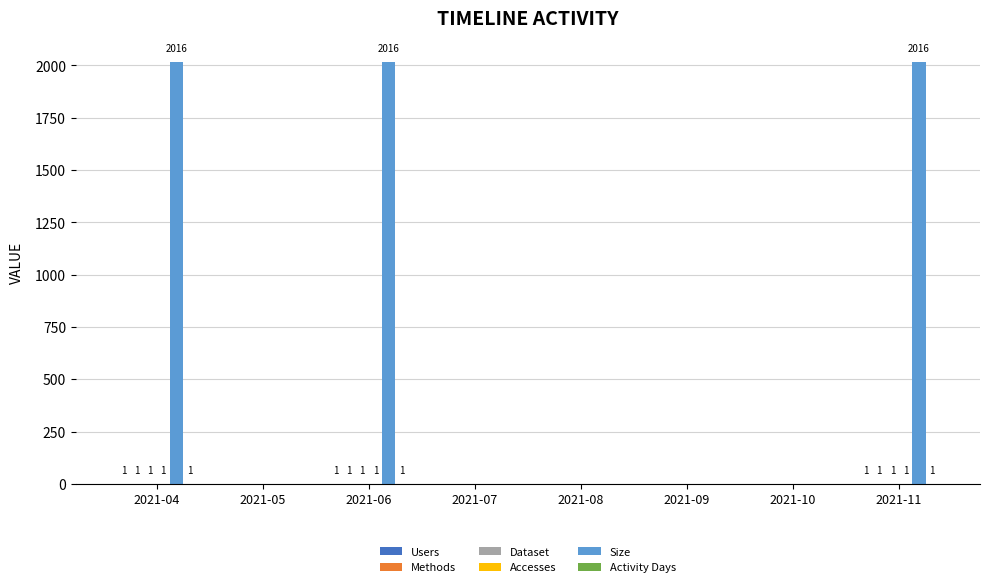

Rank the series by their maximum value, from highest to lowest.

Size, Users, Methods, Dataset, Accesses, Activity Days